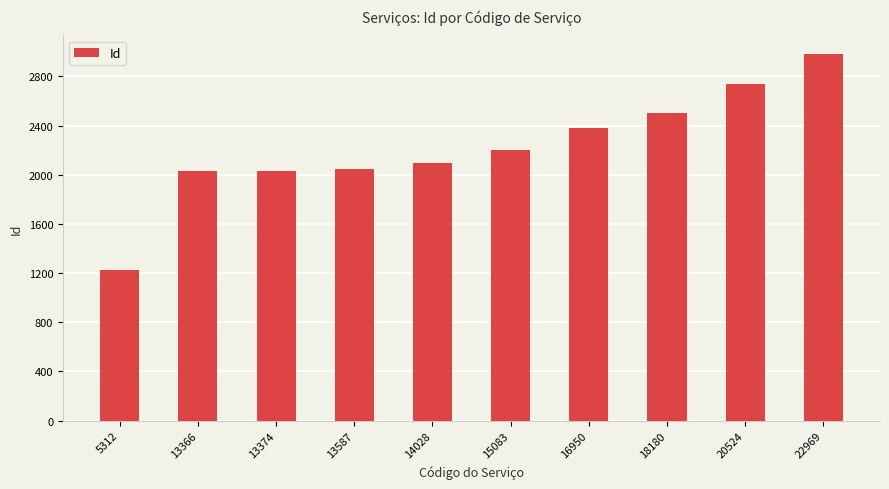

What is the minimum value shown in the chart?

1229